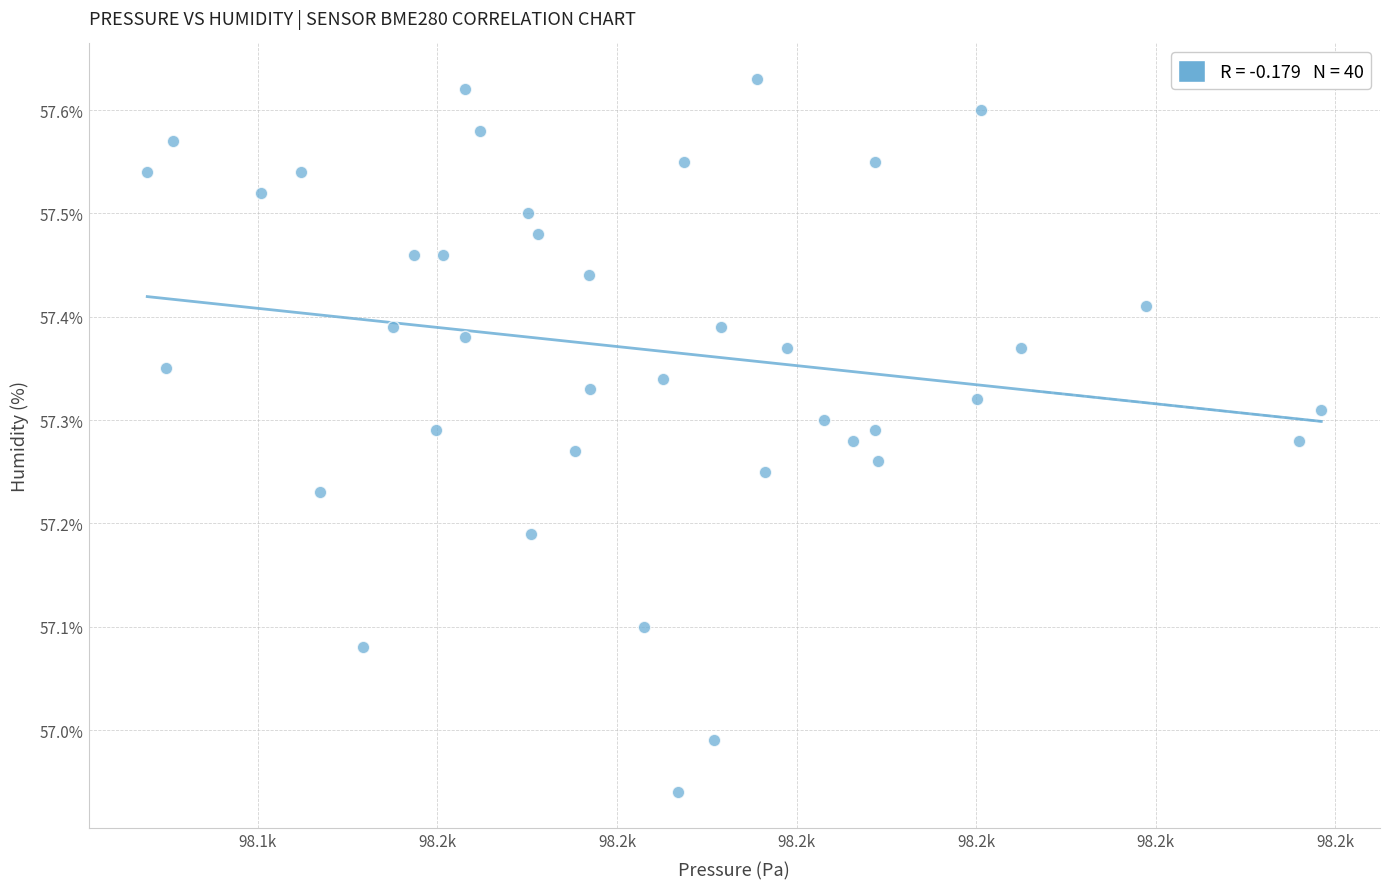

What is the range of Y values (max minus min)?

0.7